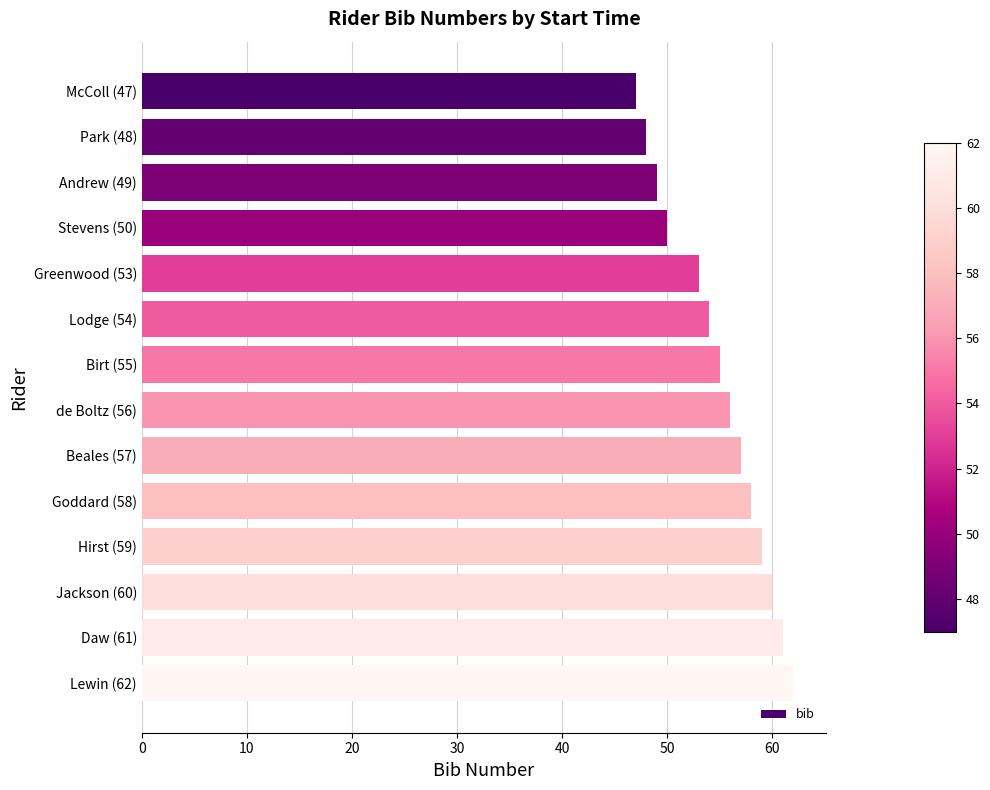

True or false: the data shows 69 at Stevens (50).

False